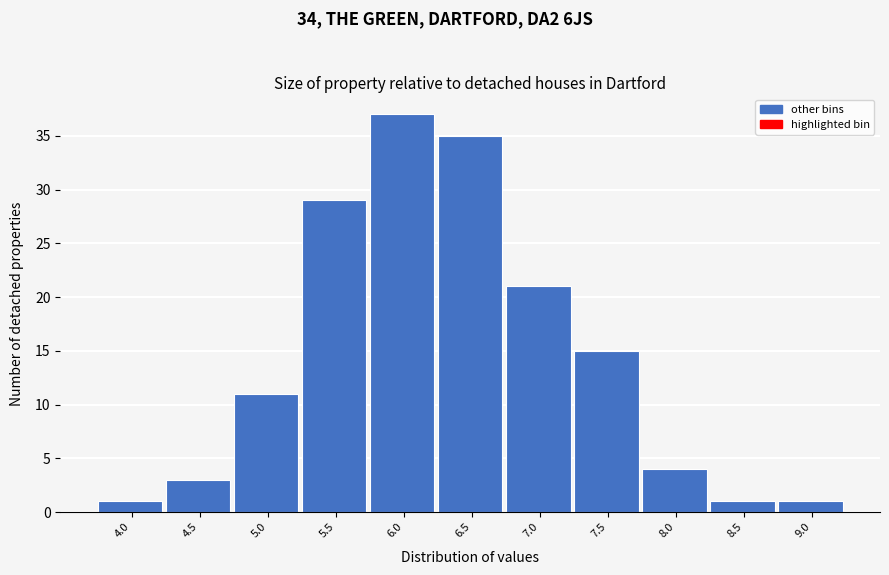

Reading left to right, list all the values displayed in this chart.

1	3	11	29	37	35	21	15	4	1	1